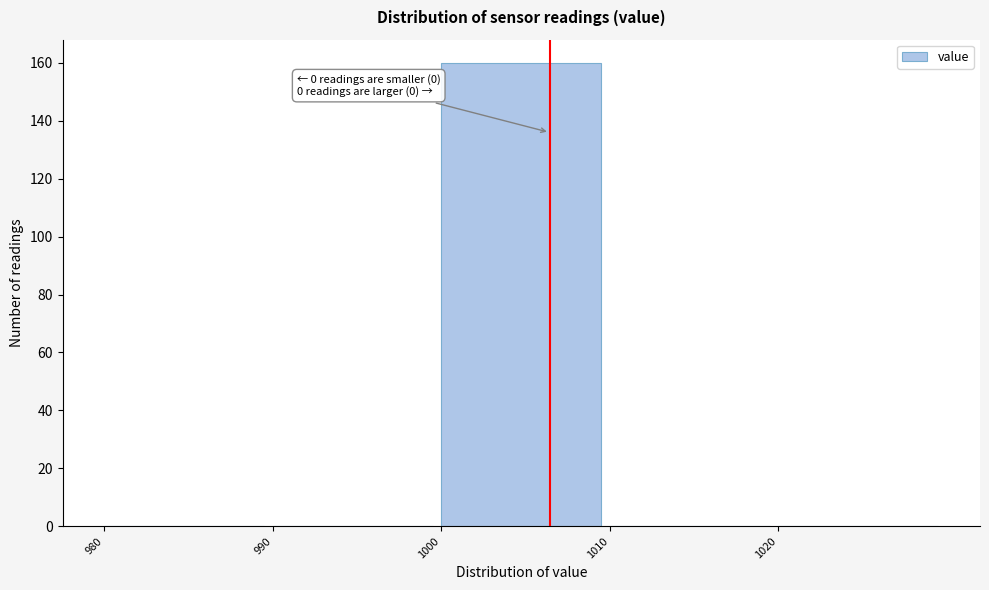

Which range on the x-axis has the tallest bar?

1000 to 1010